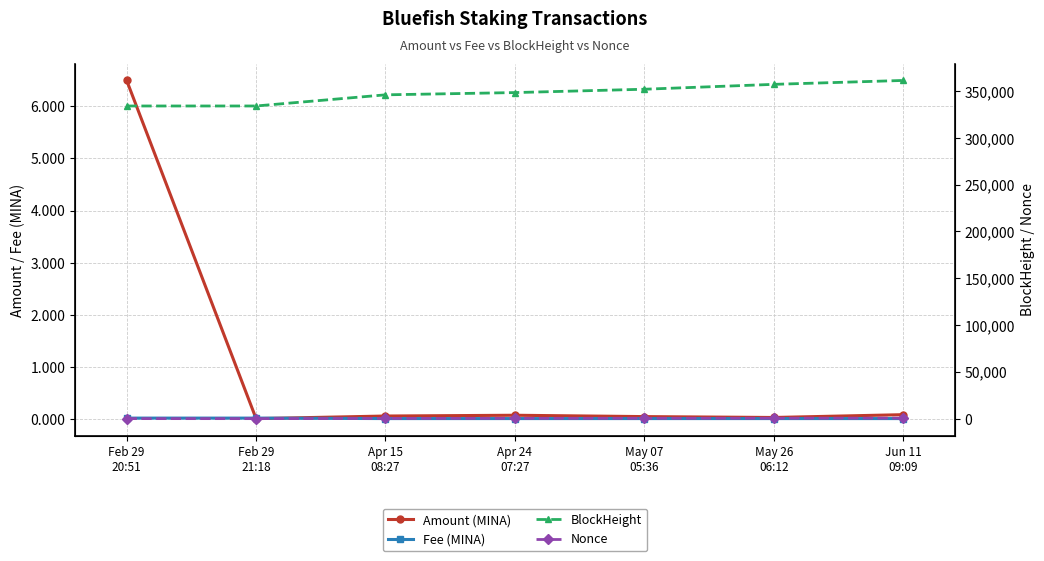

Reading right to left, list all the values displayed in this chart.

Amount (MINA): Jun 11
09:09=0.1	May 26
06:12=0.0	May 07
05:36=0.0	Apr 24
07:27=0.1	Apr 15
08:27=0.1	Feb 29
21:18=0.0	Feb 29
20:51=6.5
Fee (MINA): Jun 11
09:09=0.0	May 26
06:12=0.0	May 07
05:36=0.0	Apr 24
07:27=0.0	Apr 15
08:27=0.0	Feb 29
21:18=0.0	Feb 29
20:51=0.0
BlockHeight: Jun 11
09:09=361345.0	May 26
06:12=357169.0	May 07
05:36=351956.0	Apr 24
07:27=348388.0	Apr 15
08:27=345982.0	Feb 29
21:18=334060.0	Feb 29
20:51=334057.0
Nonce: Jun 11
09:09=543.0	May 26
06:12=460.0	May 07
05:36=382.0	Apr 24
07:27=305.0	Apr 15
08:27=235.0	Feb 29
21:18=0.0	Feb 29
20:51=18.0